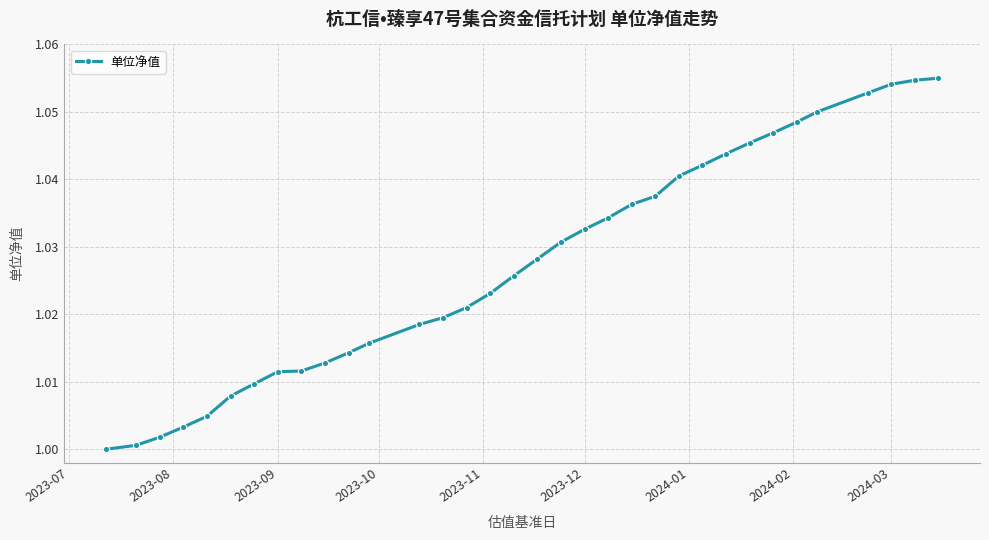

How many lines are shown in the chart?

1